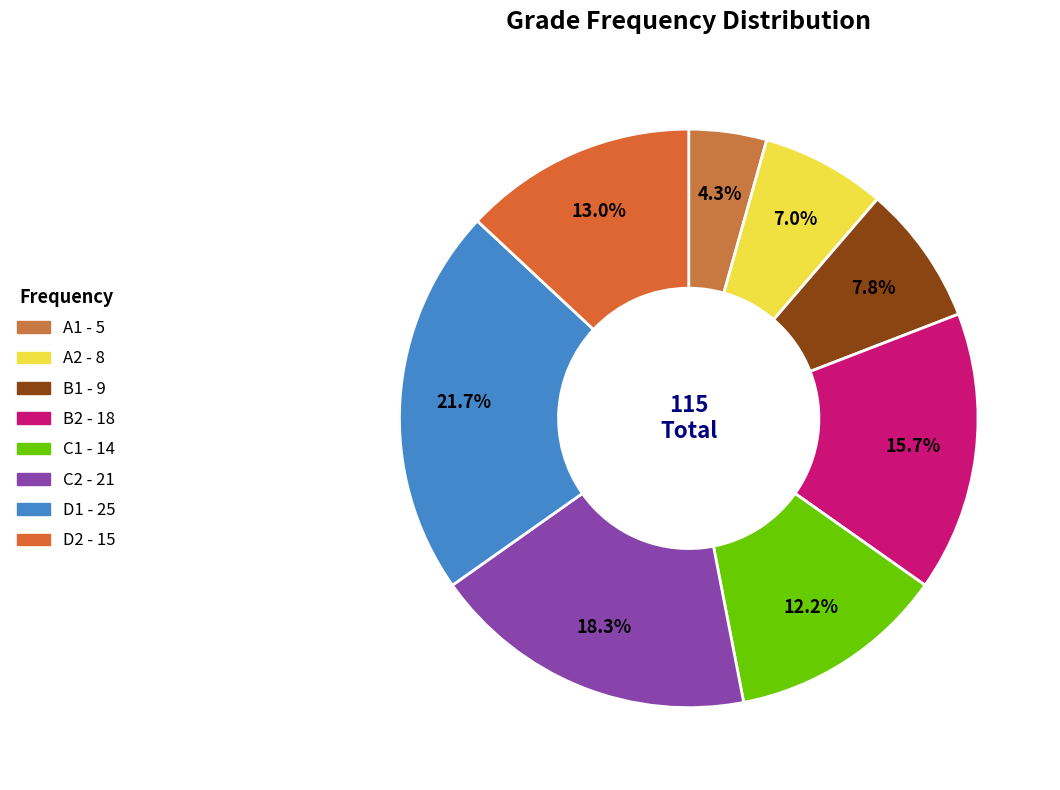

To the nearest percent, what percentage of the pie is C2?

18%